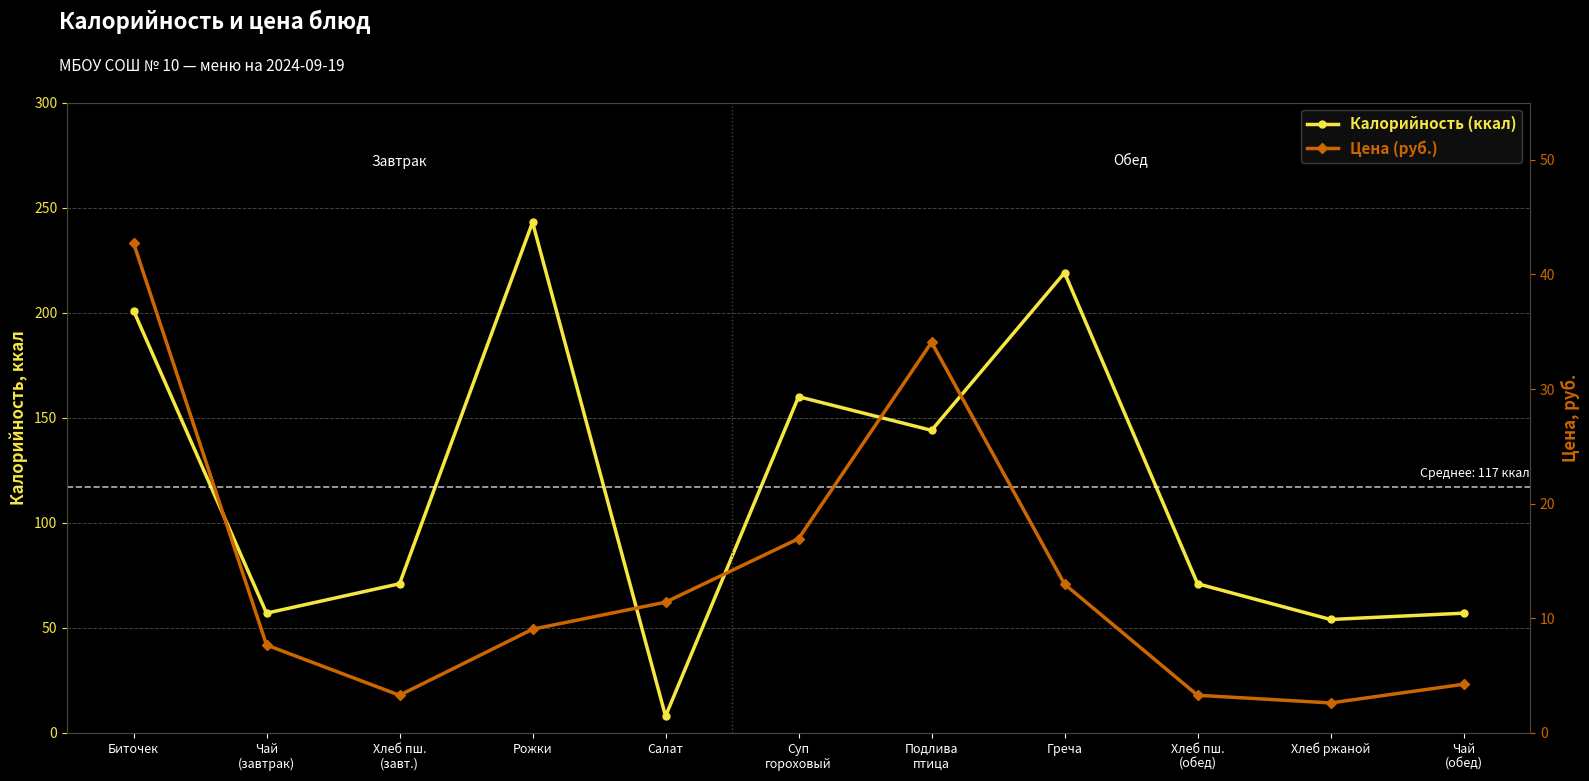

Which category has the lowest value in the Калорийность (ккал) series?

Салат